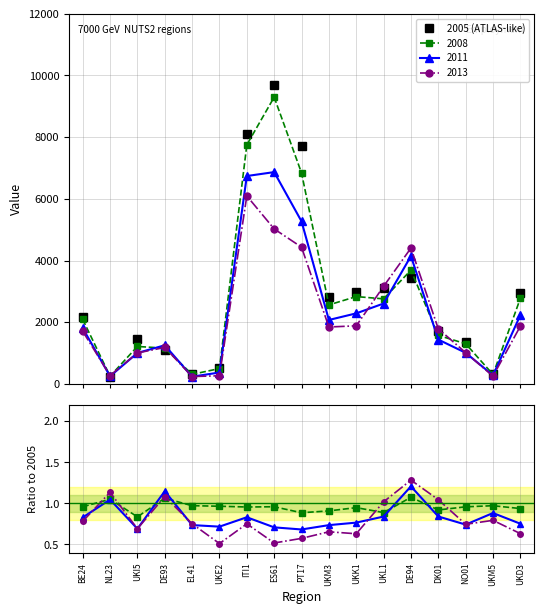

How many interior local valleys (lower than both neighbors) does the data have?

4